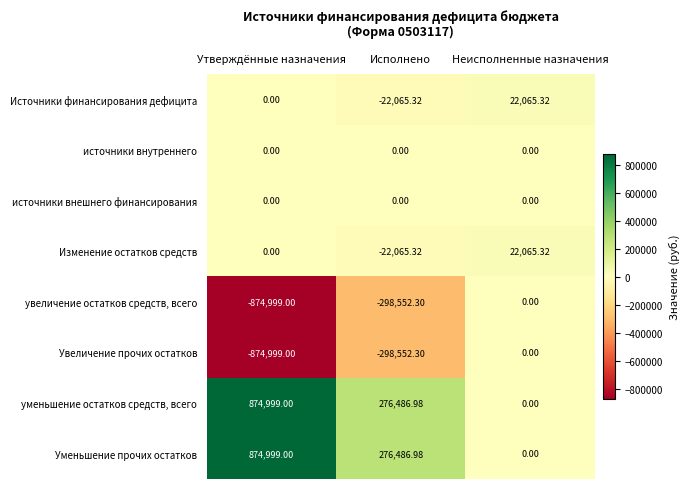

At which category is the sum across all series the highest?

Неисполненные назначения